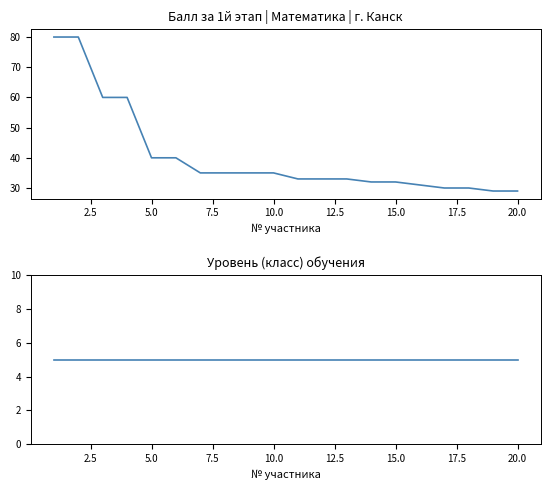

Reading right to left, list all the values displayed in this chart.

Балл за 1й этап: 29	29	30	30	31	32	32	33	33	33	35	35	35	35	40	40	60	60	80	80
Уровень (класс) обучения: 5	5	5	5	5	5	5	5	5	5	5	5	5	5	5	5	5	5	5	5